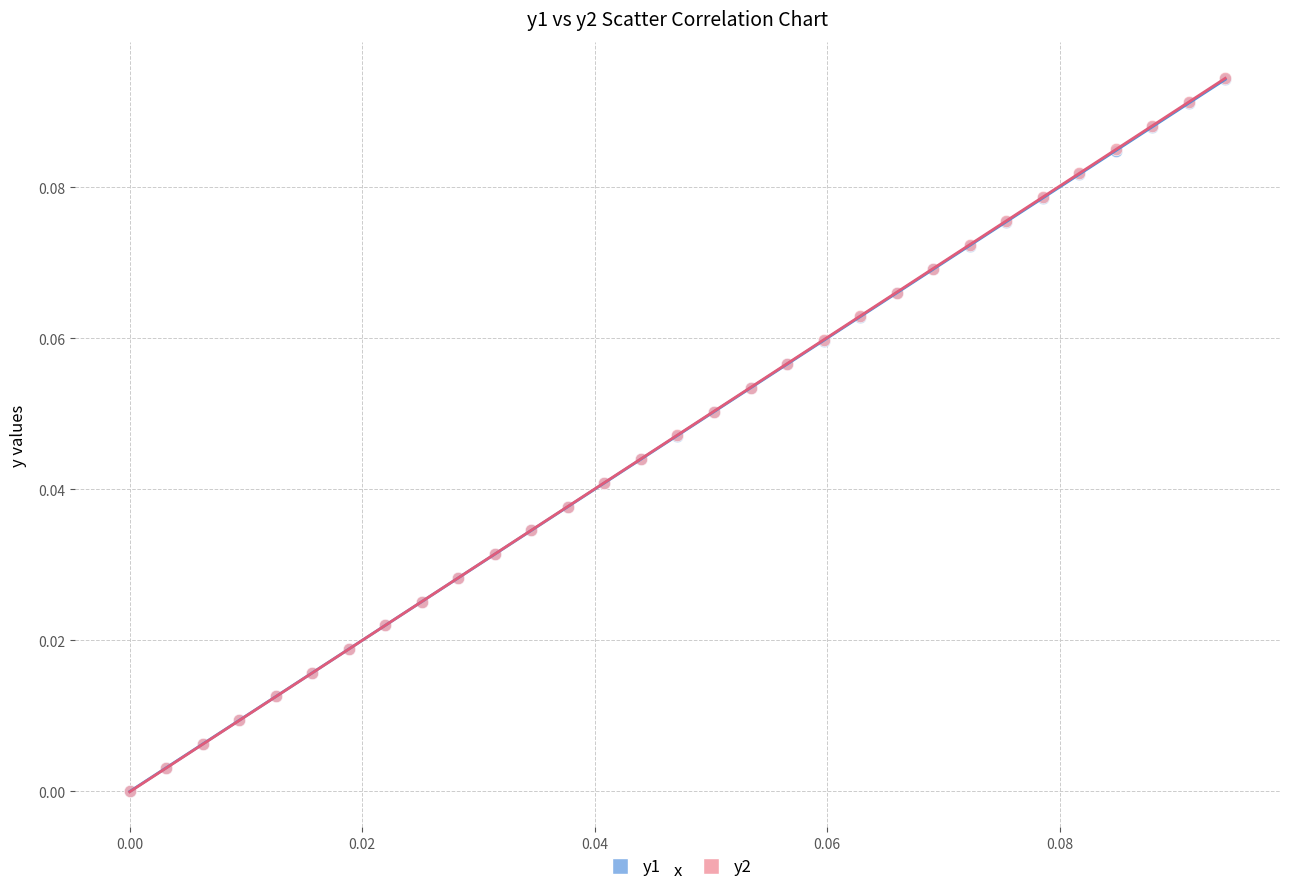

What are all the series names shown in the legend?

y1, y2